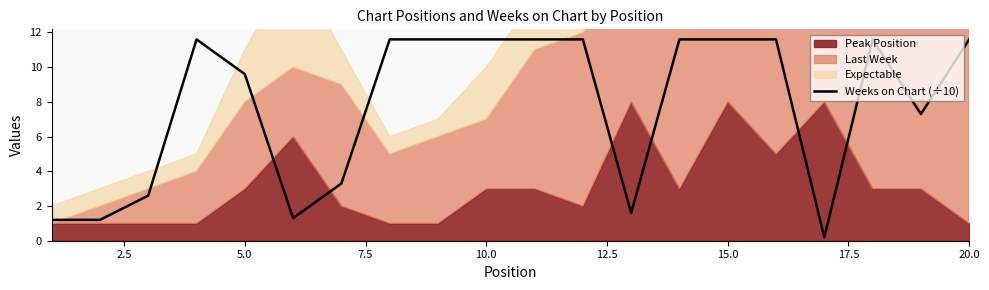

The value of Weeks on Chart (÷10) at 10.0 is 11.6. True or false?

True